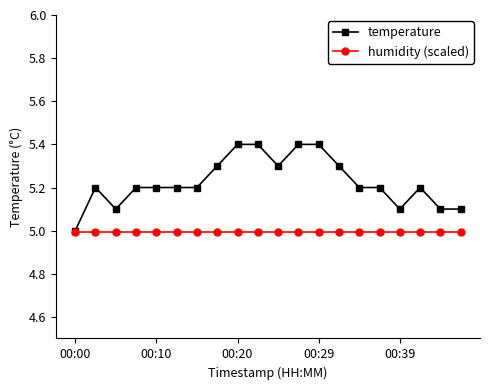

Which series has the largest total across all categories?

temperature